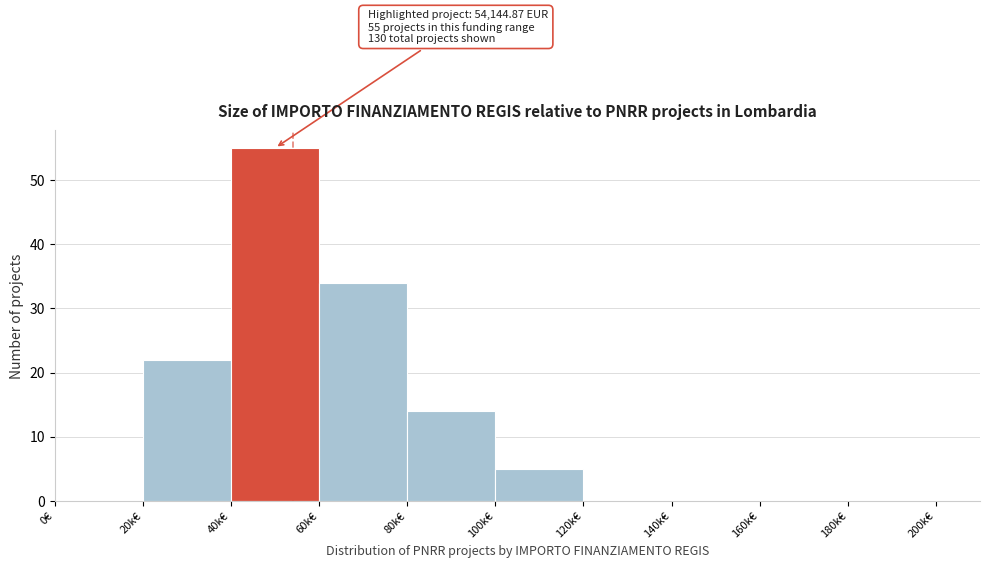

Reading left to right, what are all the values shown in this chart?

0€=0	20k€=22	40k€=55	60k€=34	80k€=14	100k€=5	120k€=0	140k€=0	160k€=0	180k€=0